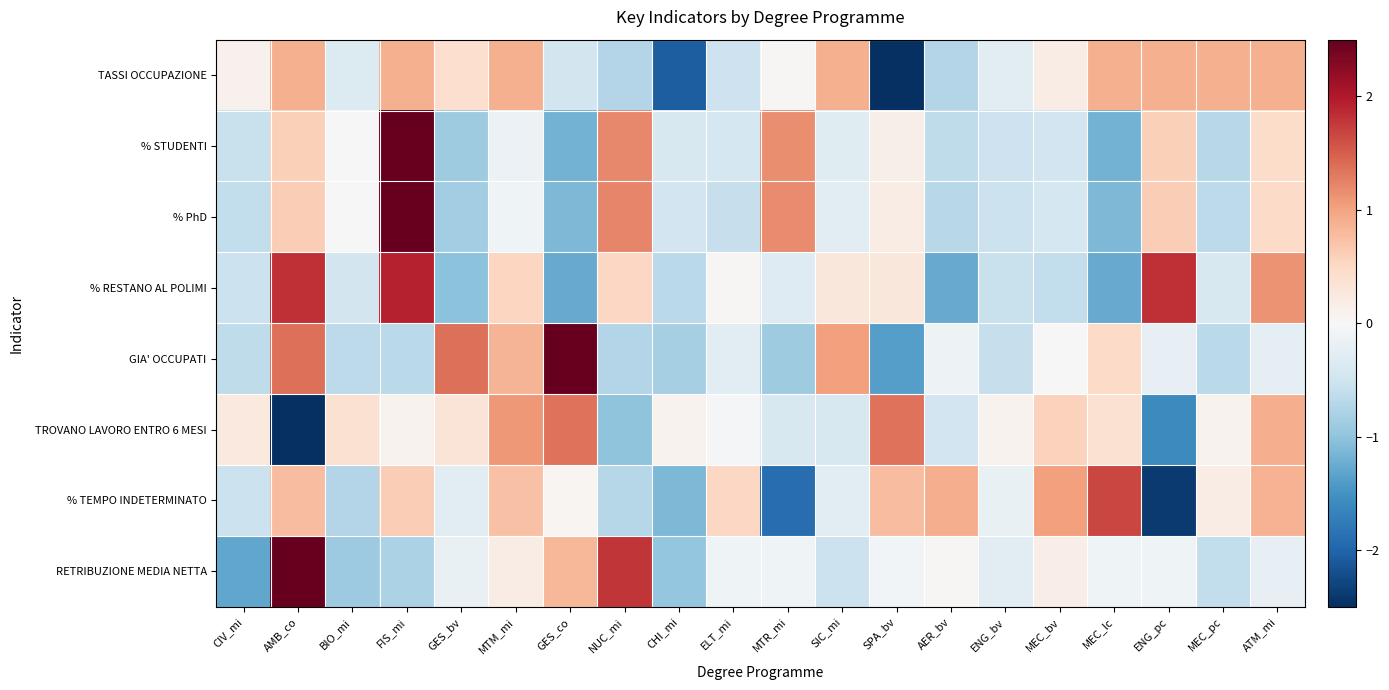

What is the total value across all series at ENG_bv?

-2.8